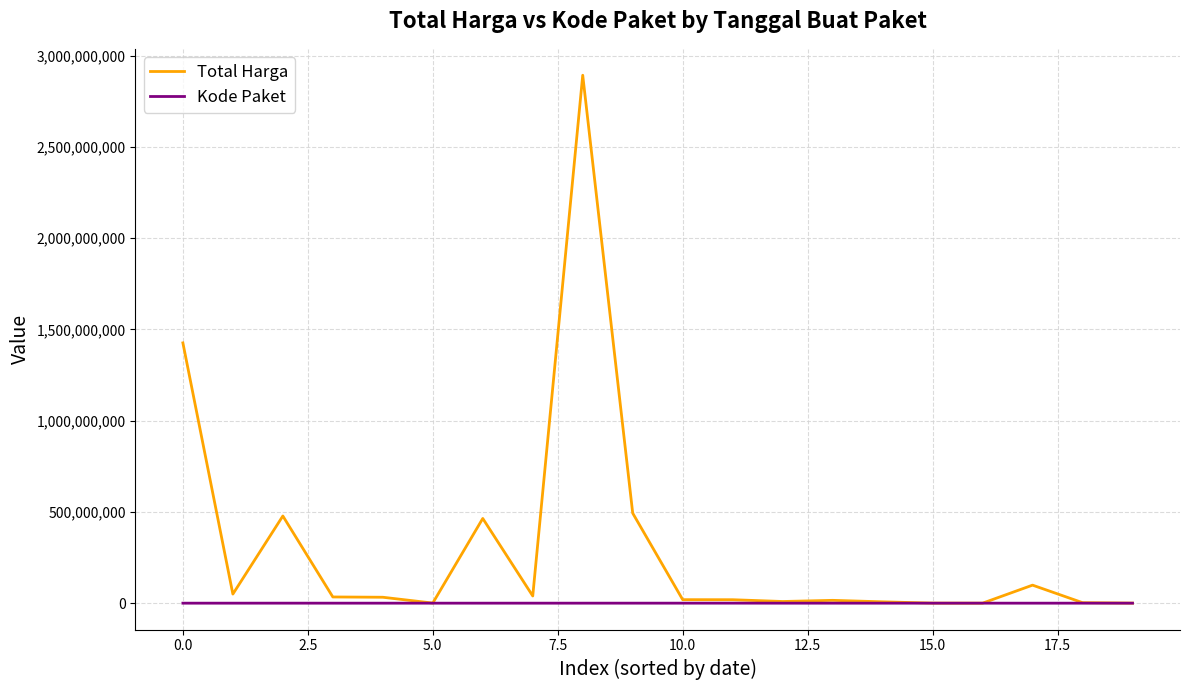

Which series has the largest range (max minus min)?

Total Harga